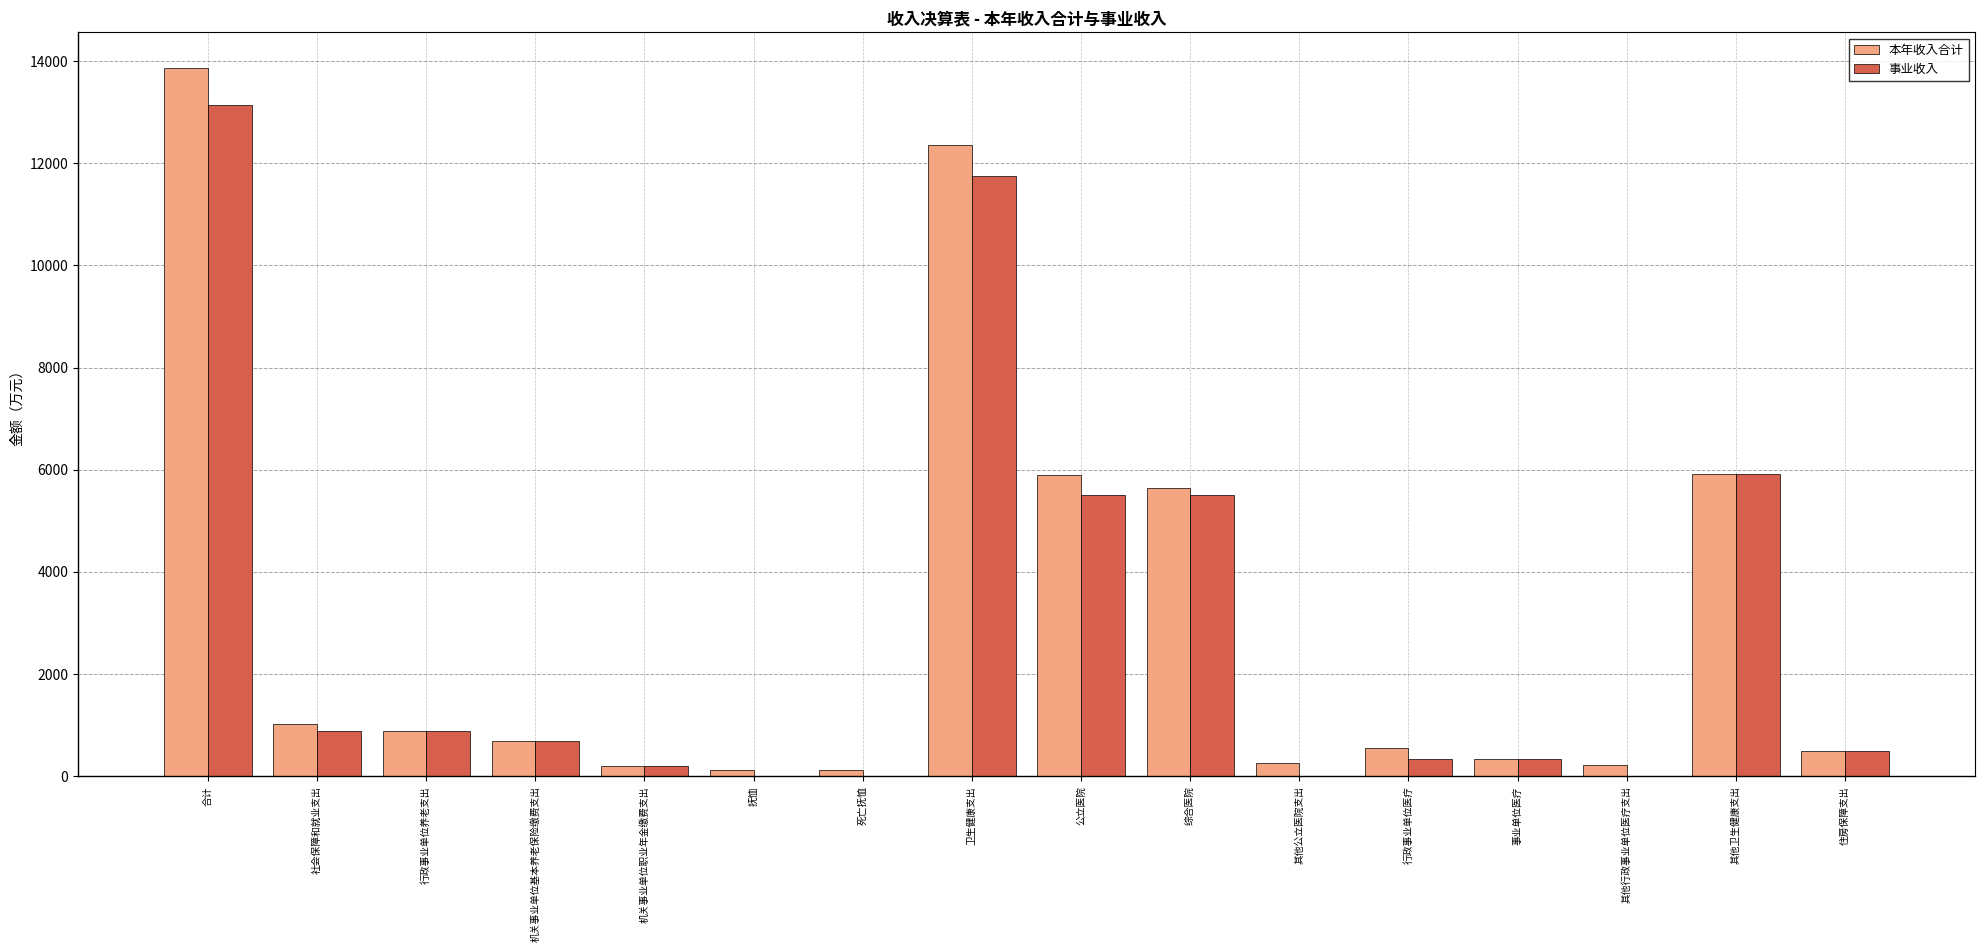

What is the sum of the 事业收入 values at 事业单位医疗 and 住房保障支出?

834.8